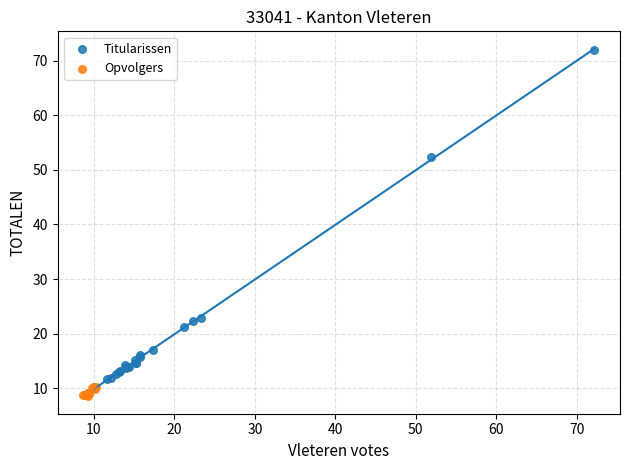

Which series has the widest spread of Y values?

Titularissen